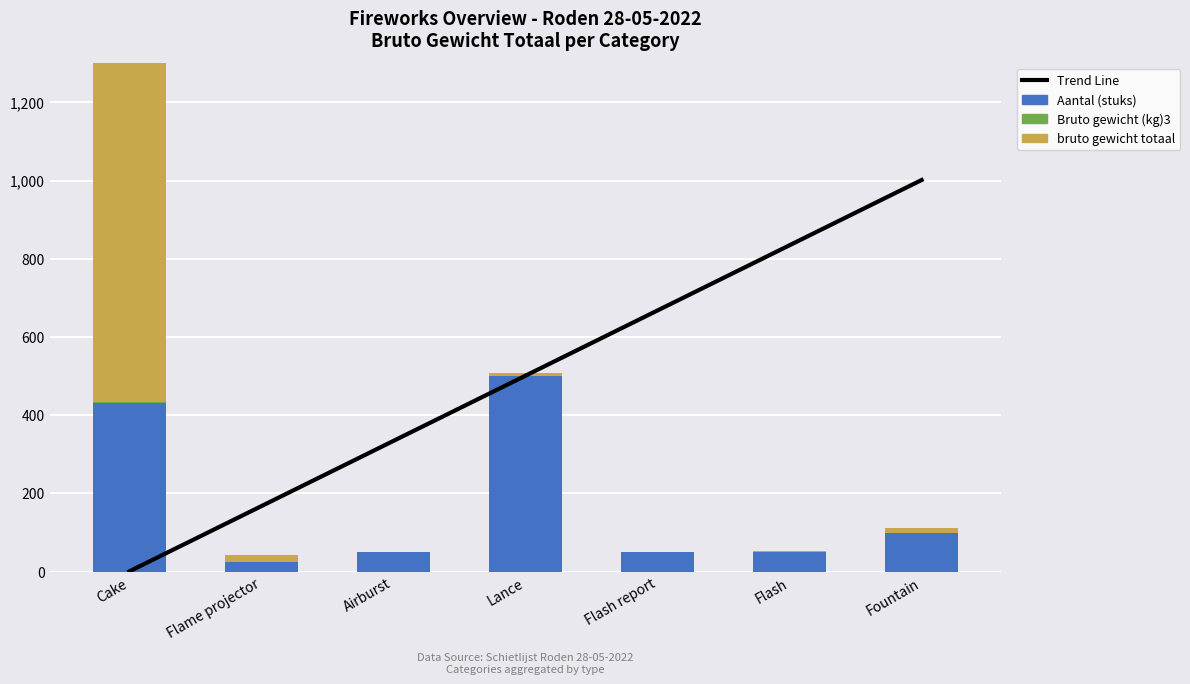

What is the difference between the maximum and minimum values in the Aantal (stuks) series?

475.0